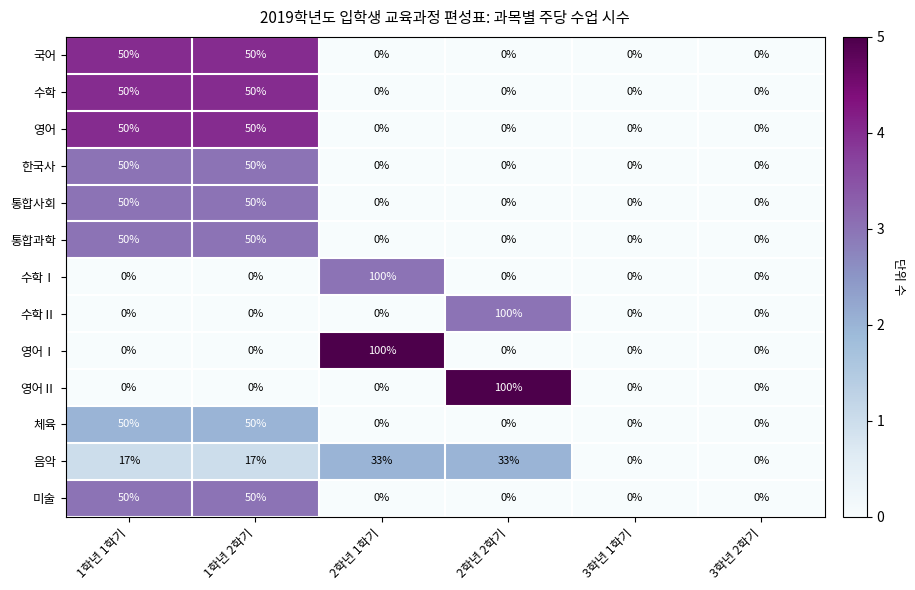

What is the maximum value for 수학?

50